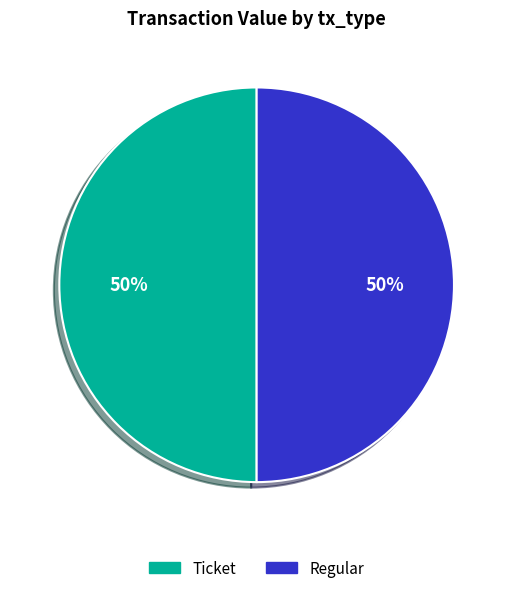

To the nearest percent, what portion does Ticket represent?

50%